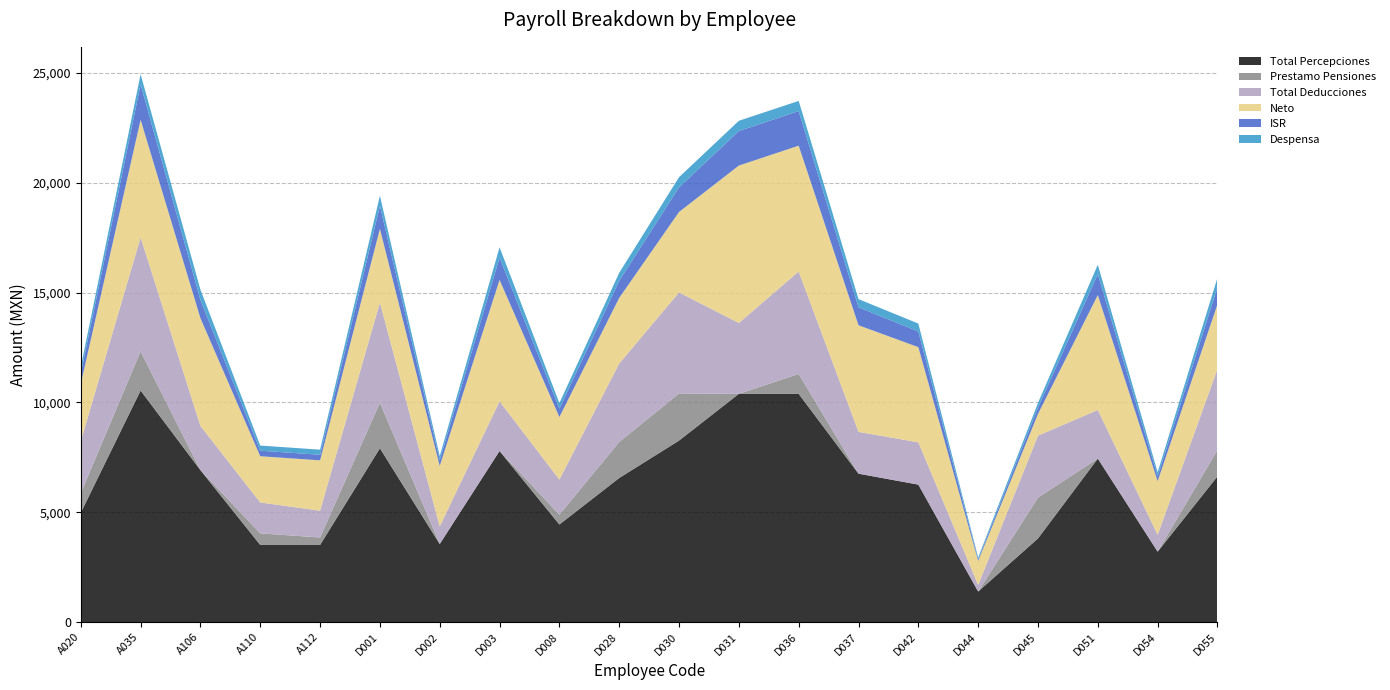

Reading left to right, transcribe all the data shown in this chart.

Total Percepciones: 4976.7	10543.2	6918.8	3512.3	3512.3	7914.6	3555.0	7790.1	4443.4	6559.9	8263.8	10392.6	10392.6	6757.4	6258.8	1391.7	3807.9	7444.6	3207.1	6634.6
Prestamo Pensiones: 889.0	1786.4	0.0	527.0	340.0	2075.0	0.0	0.0	450.0	1640.0	2145.0	0.0	905.2	0.0	0.0	0.0	1863.0	0.0	0.0	1200.0
Total Deducciones: 2370.3	5187.0	2012.4	1407.5	1220.3	4562.2	800.6	2260.7	1596.2	3571.3	4601.4	3225.4	4664.0	1903.8	1925.6	303.5	2817.3	2213.2	768.1	3687.4
Neto: 2606.4	5356.2	4906.4	2104.8	2292.0	3352.4	2754.4	5529.4	2847.2	2988.6	3662.4	7167.2	5728.6	4853.6	4333.2	1088.2	990.6	5231.4	2439.0	2947.2
ISR: 465.1	1605.3	831.2	252.8	252.8	1043.9	262.5	1017.3	379.0	775.6	1118.4	1573.2	1573.2	816.5	712.5	72.9	286.8	950.9	224.6	777.9
Despensa: 302.6	465.5	465.5	232.8	232.8	465.5	186.2	465.5	256.1	366.7	465.5	465.5	465.5	372.5	360.8	81.5	215.3	430.7	186.2	430.7